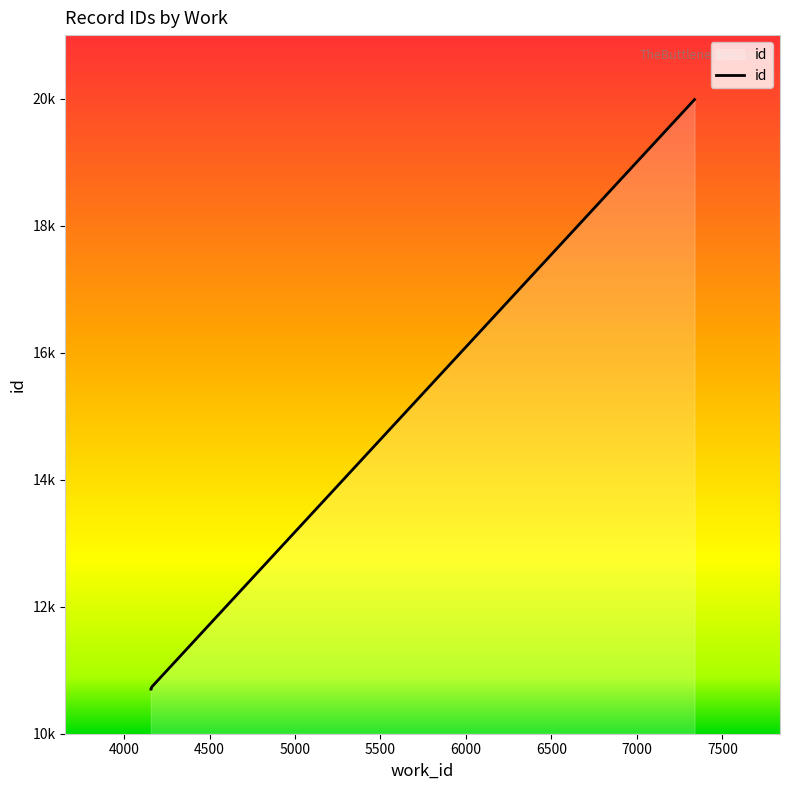

How many data points are less than 10733?

5